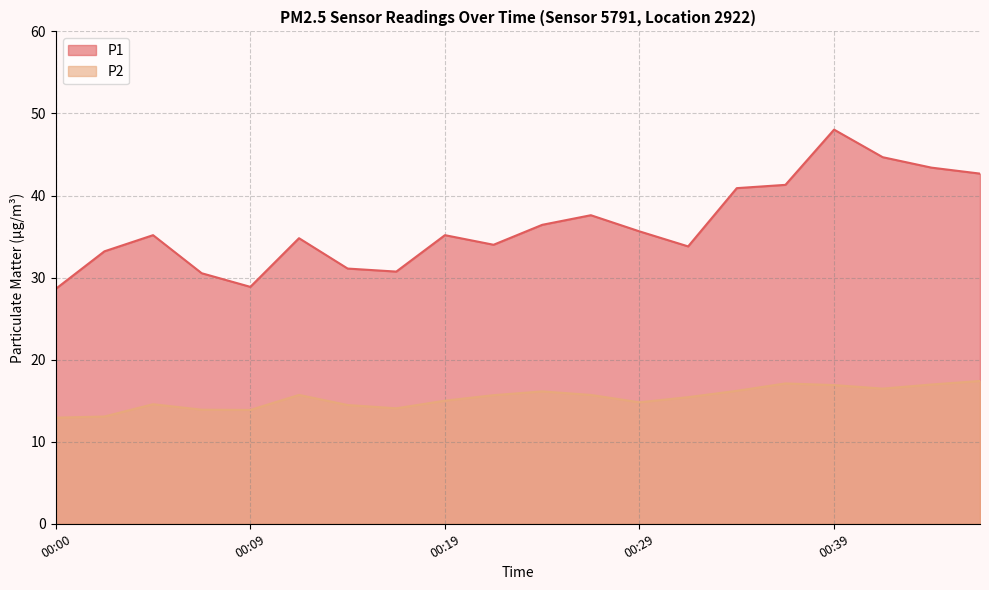

What are all the series names shown in the legend?

P1, P2